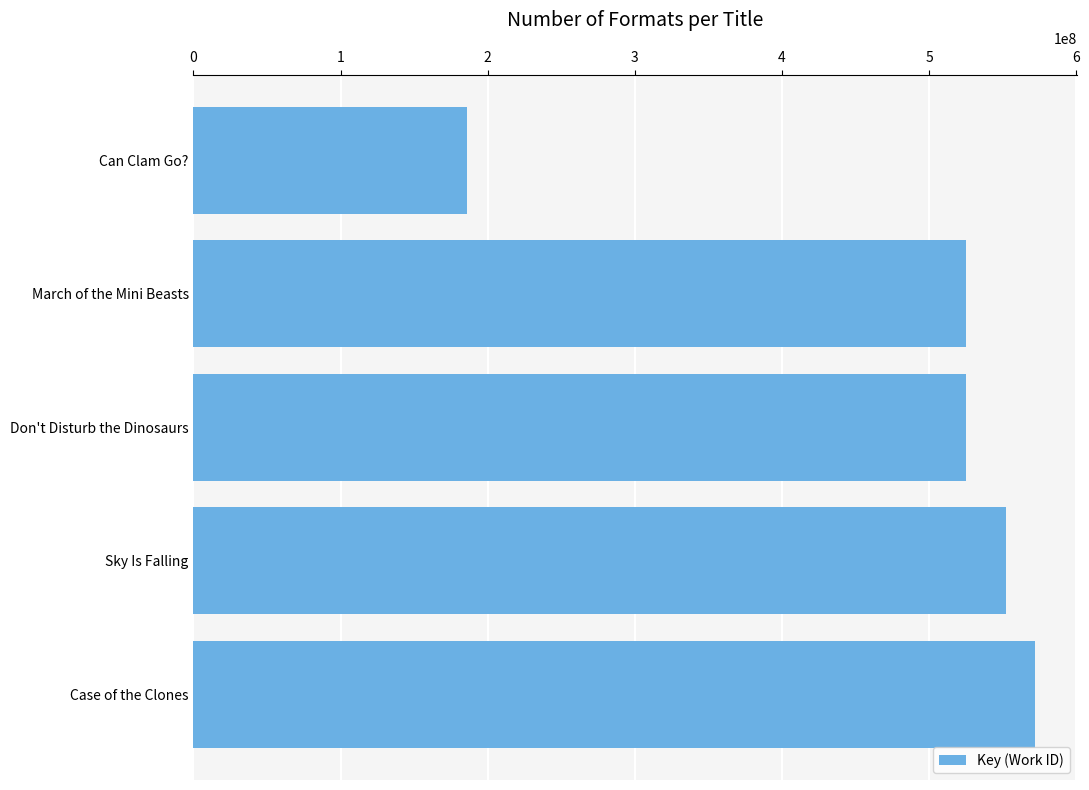

The value at Case of the Clones is 1025193445. True or false?

False